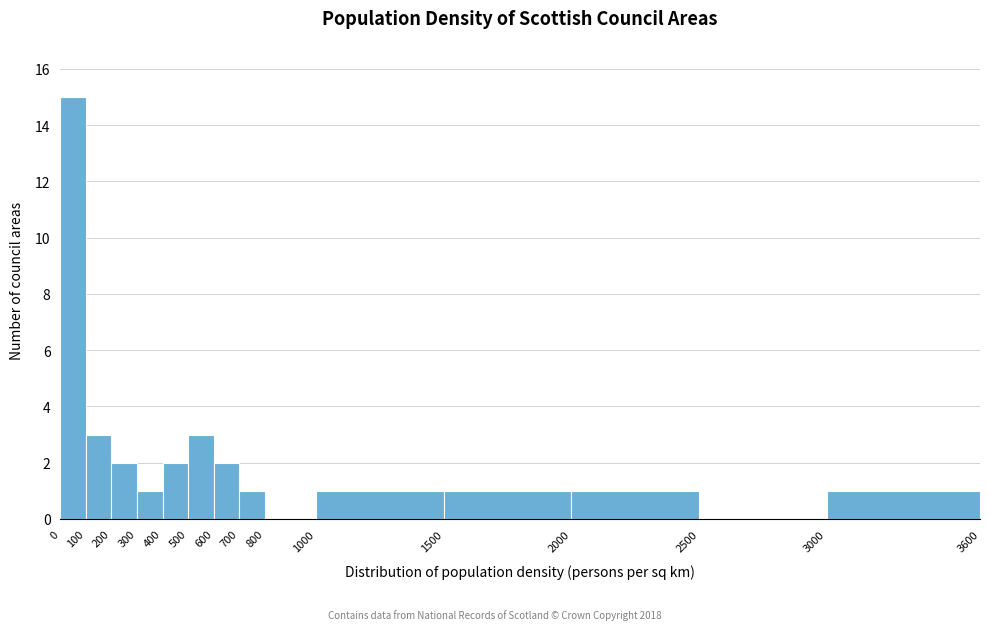

Reading left to right, list every bar in this chart as the range it spans on the x-axis followed by its height. The values are not printed on the chart, so give them approximately, as read against the axis.

0 to 100: 15
100 to 200: 3
200 to 300: 2
300 to 400: 1
400 to 500: 2
500 to 600: 3
600 to 700: 2
700 to 800: 1
800 to 1000: 0
1000 to 1500: 1
1500 to 2000: 1
2000 to 2500: 1
2500 to 3000: 0
3000 to 3600: 1